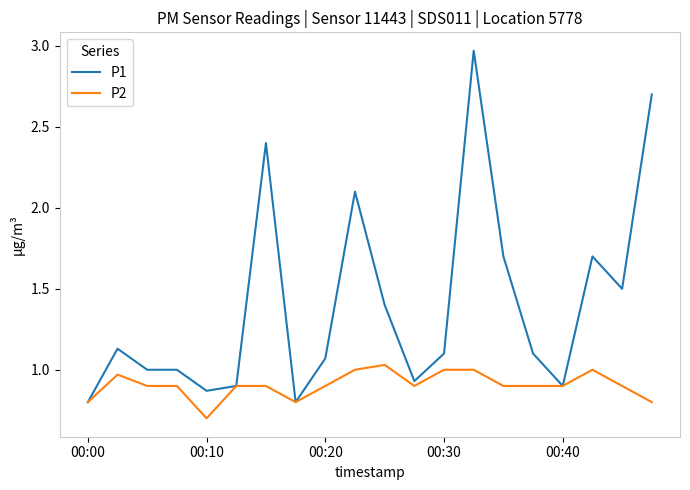

What is the minimum value shown in the chart?

0.7